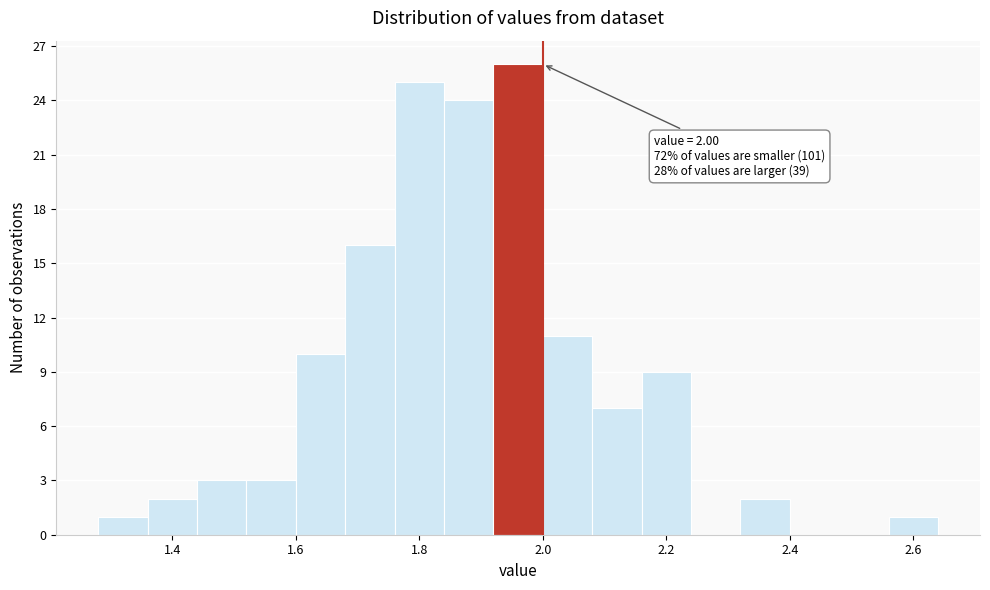

Over which range of the x-axis is the bar tallest?

1.92 to 2.00